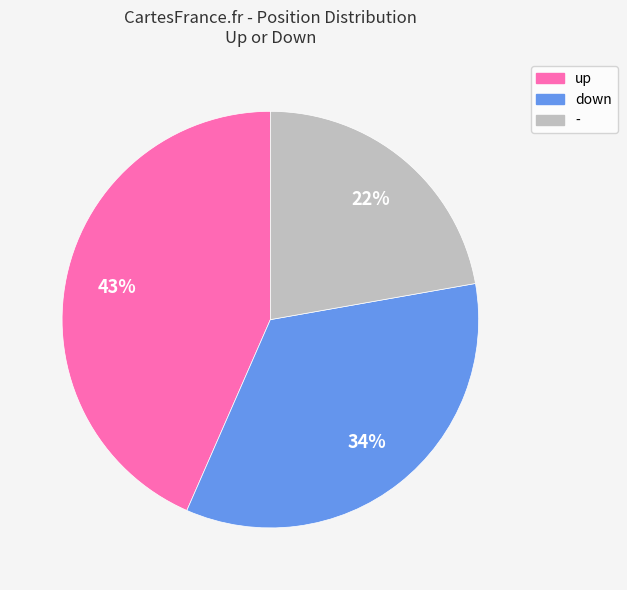

How many slices are in this pie chart?

3